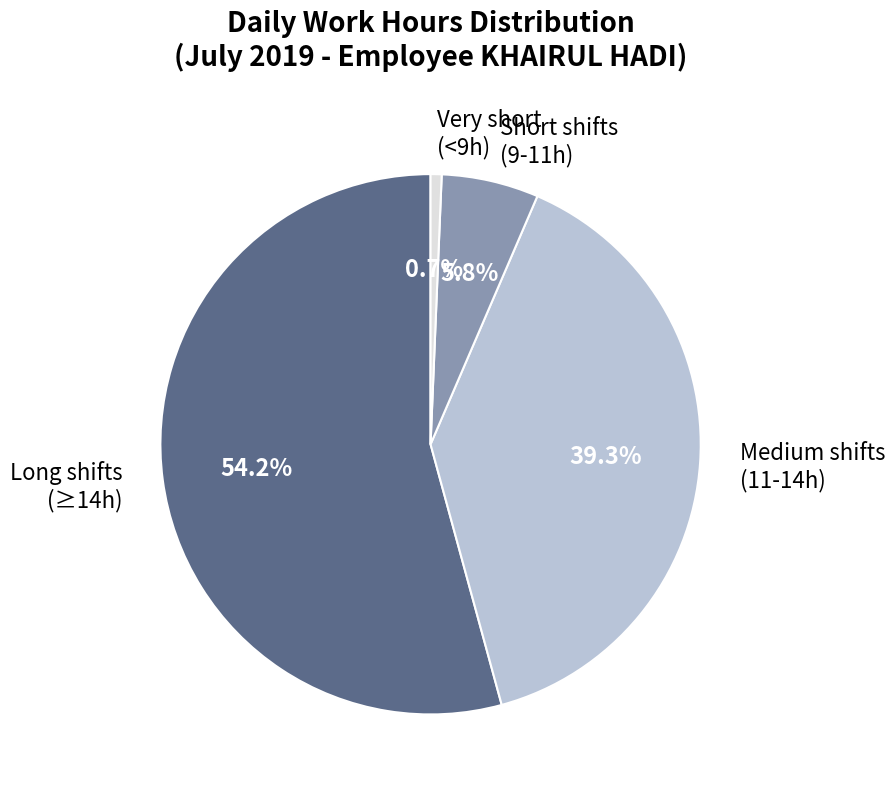

How much of the chart is everything except Short shifts (9-11h)?

94.2%